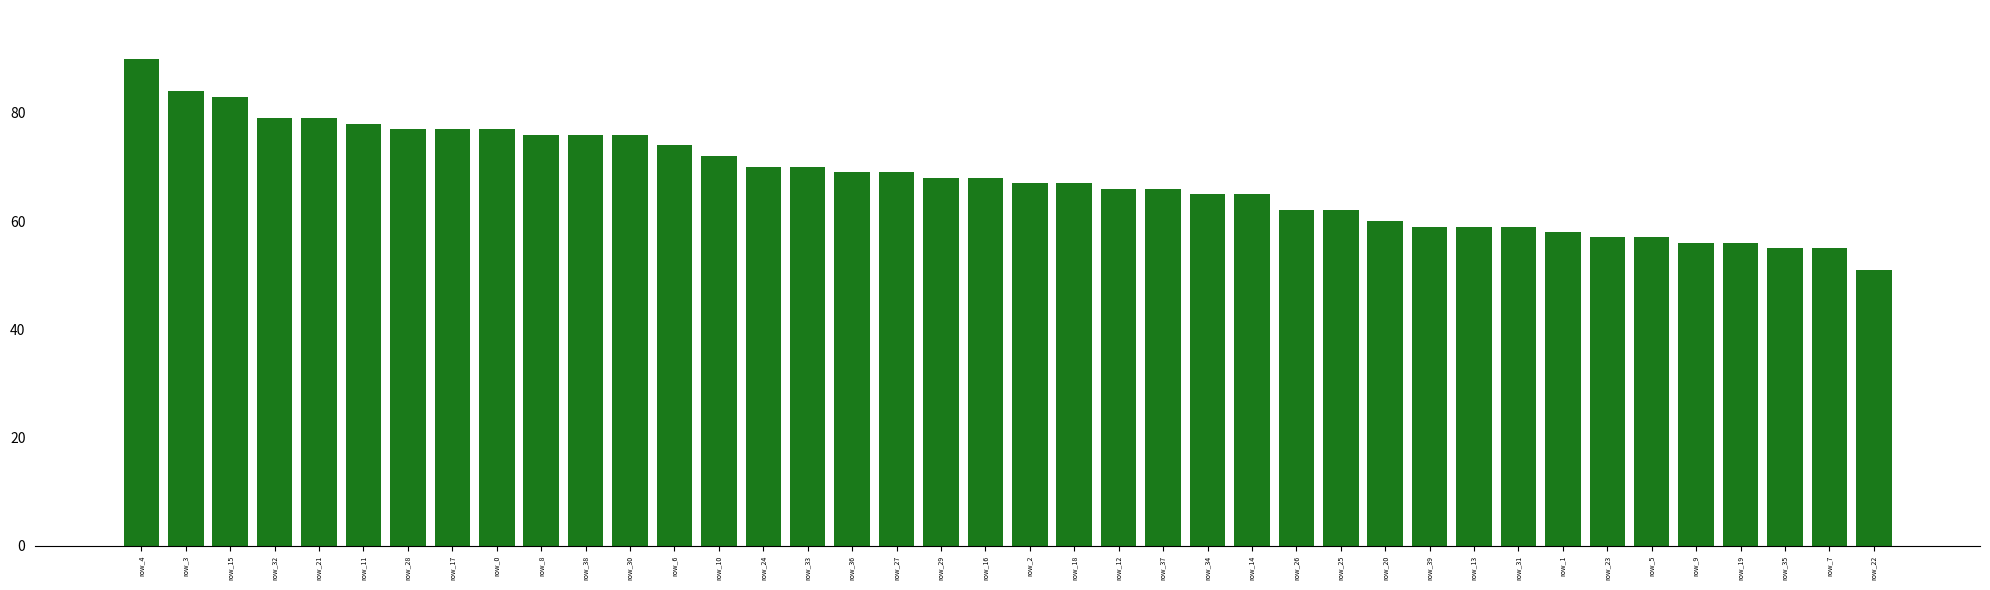

What is the value of the 16th bar from the left?

70